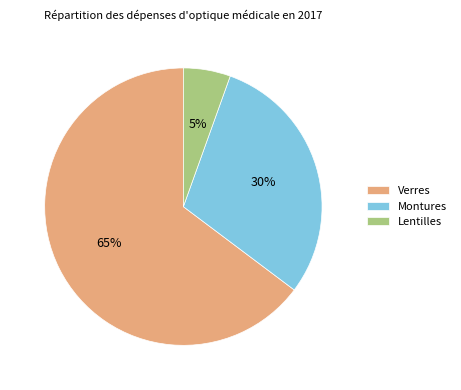

Between Lentilles and Verres, which is larger?

Verres